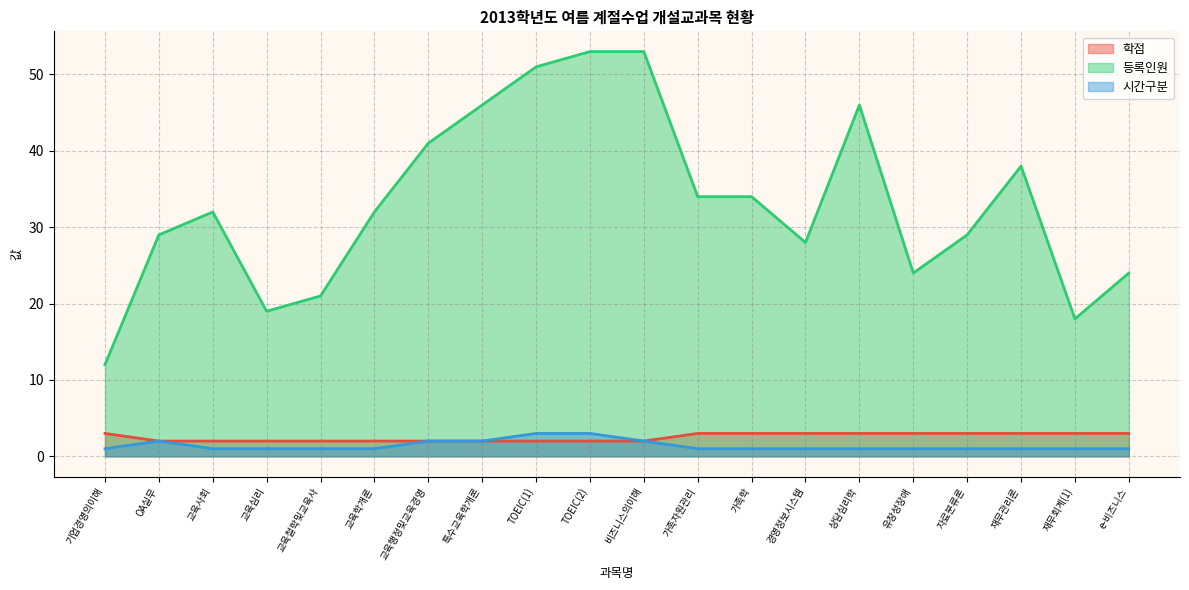

What value does the 학점 series have at 기업경영의이해?

3